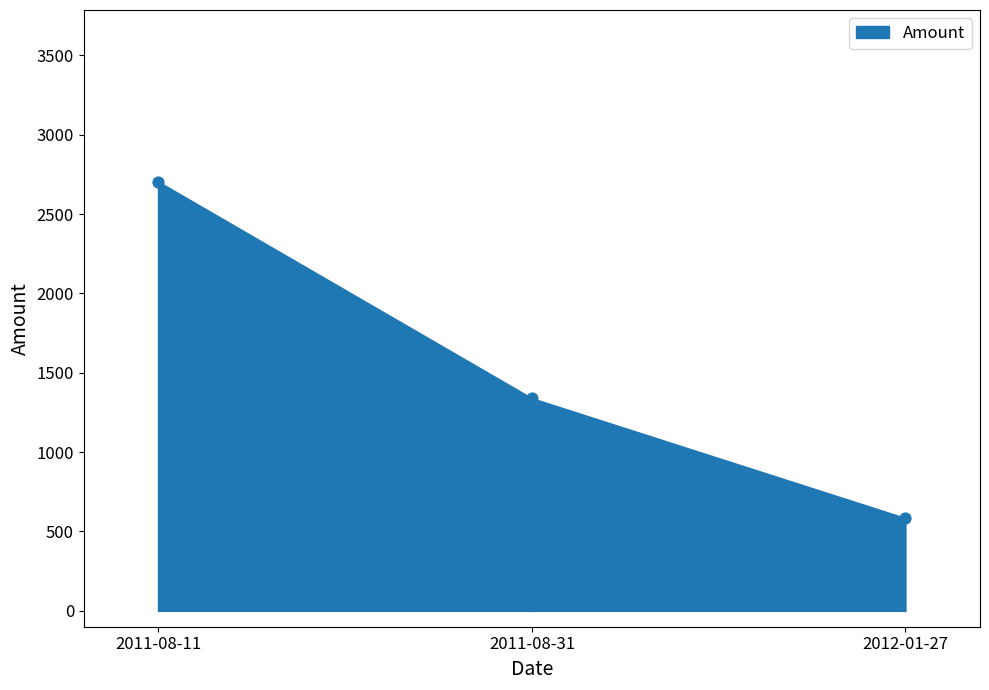

What Y value in the scatter plot is closest to 1644?

1340